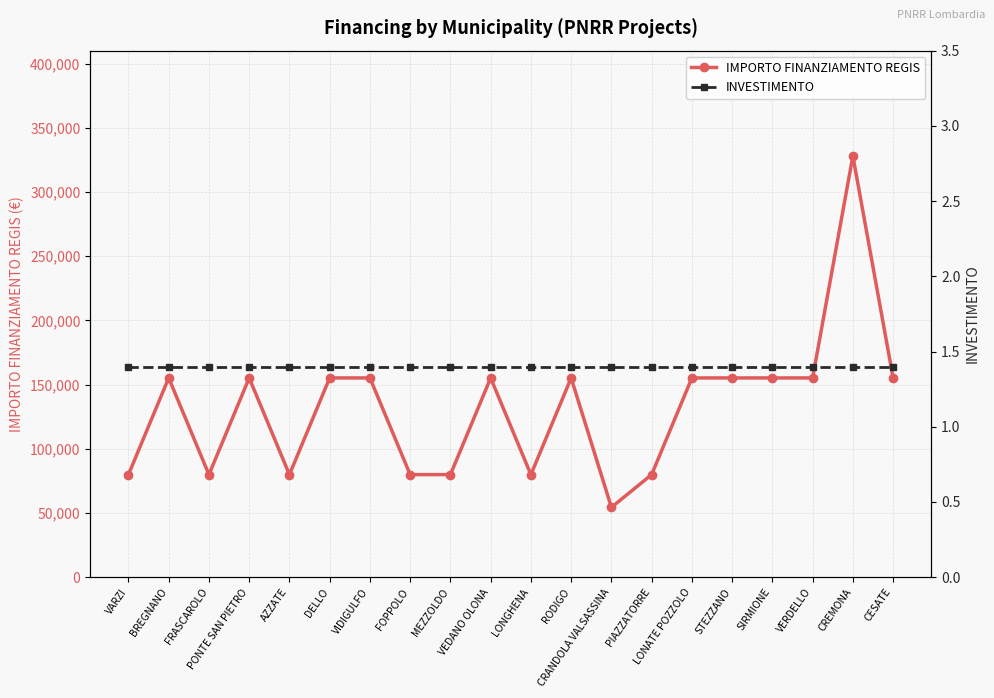

The IMPORTO FINANZIAMENTO REGIS series shows 53319.4 at PIAZZATORRE. True or false?

False